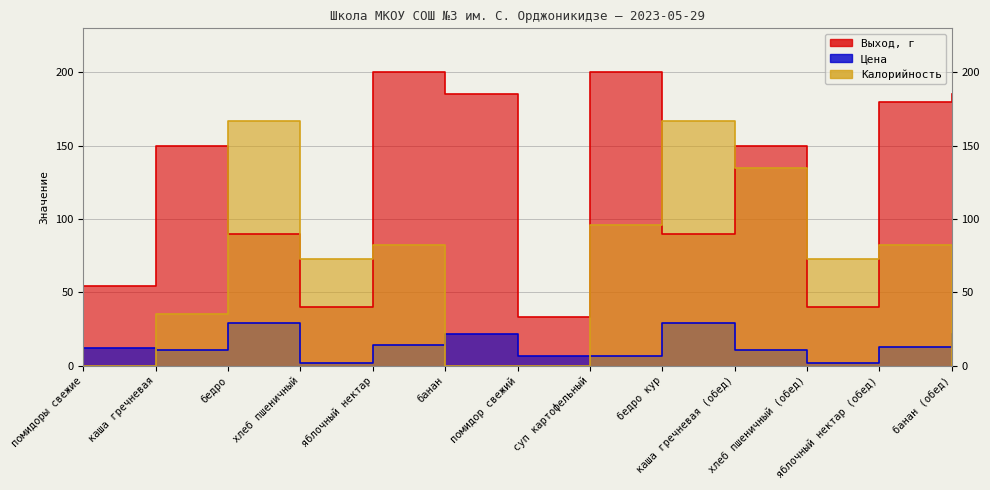

Where is Выход, г nearest to the value 116?

бедро